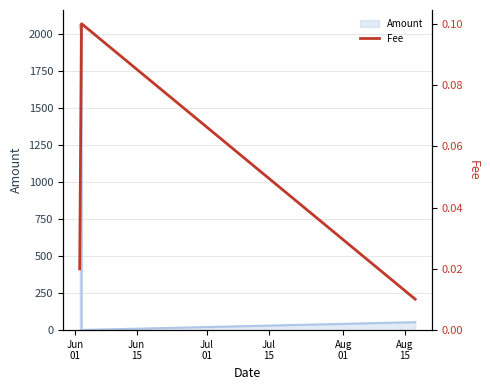

What is the highest value of the Amount series?

2055.9